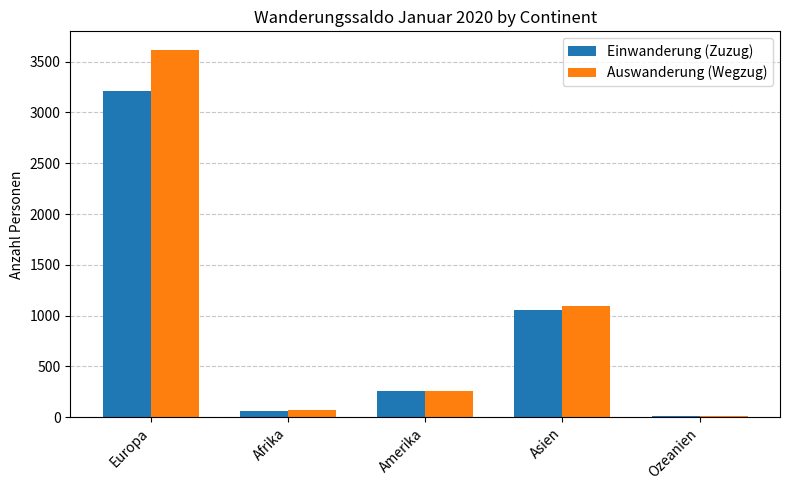

What are all the series names shown in the legend?

Einwanderung (Zuzug), Auswanderung (Wegzug)